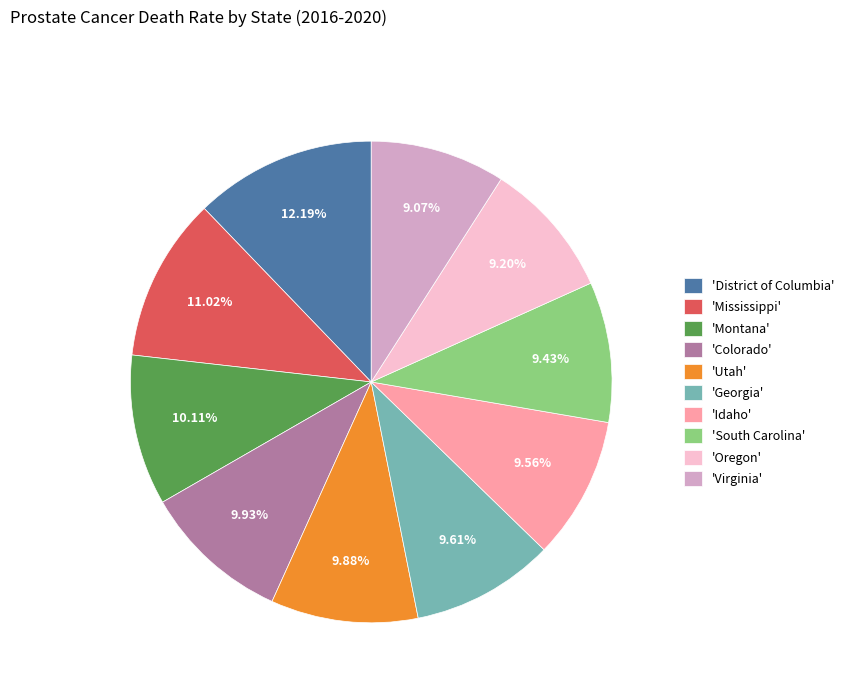

Is there a majority slice in this chart?

No